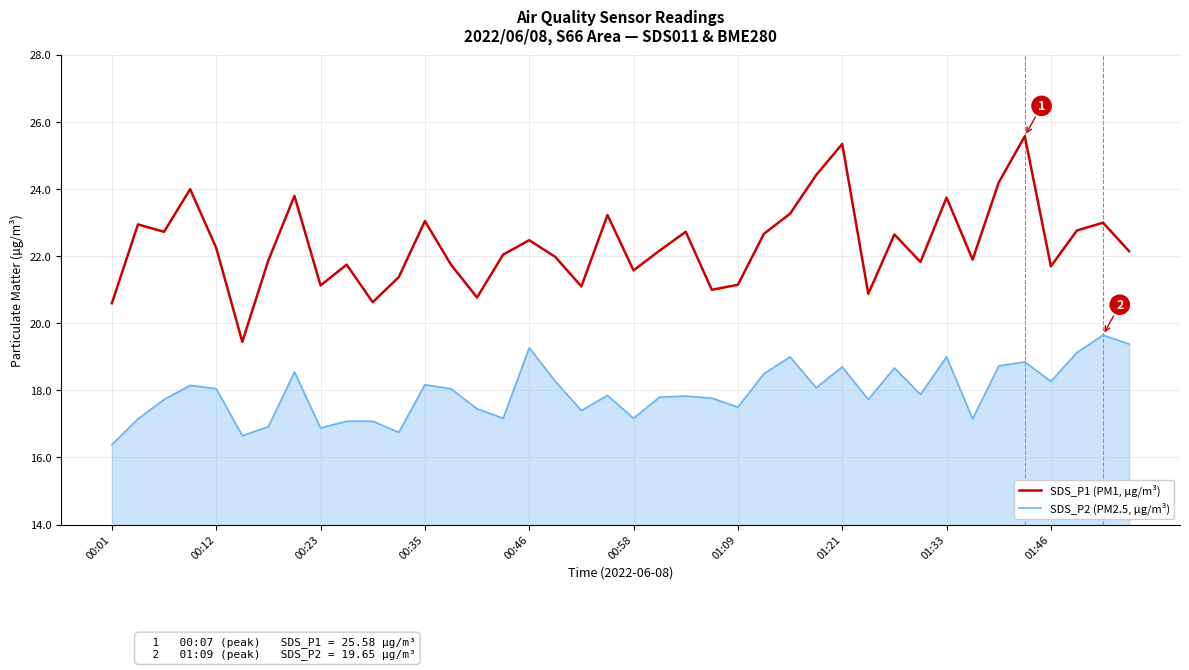

List the series in order of their peak value, lowest first.

SDS_P2 (PM2.5, µg/m³), SDS_P1 (PM1, µg/m³)